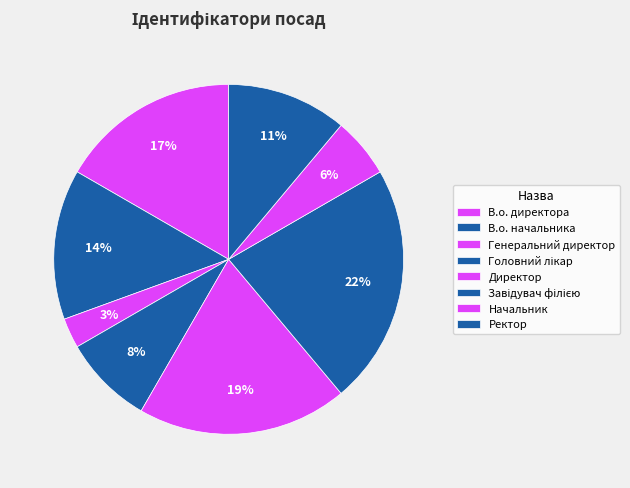

How many segments does this pie chart have?

8